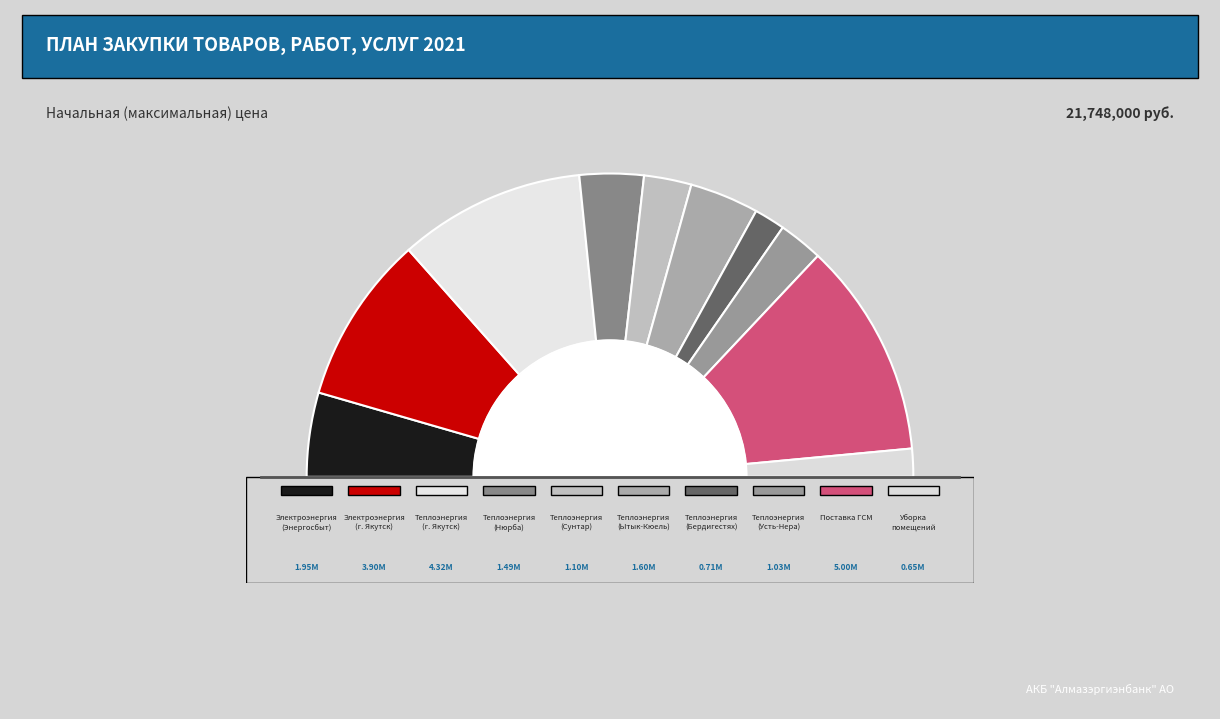

Is it true that Теплоэнергия (Сунтар) is 14% of the pie?

False